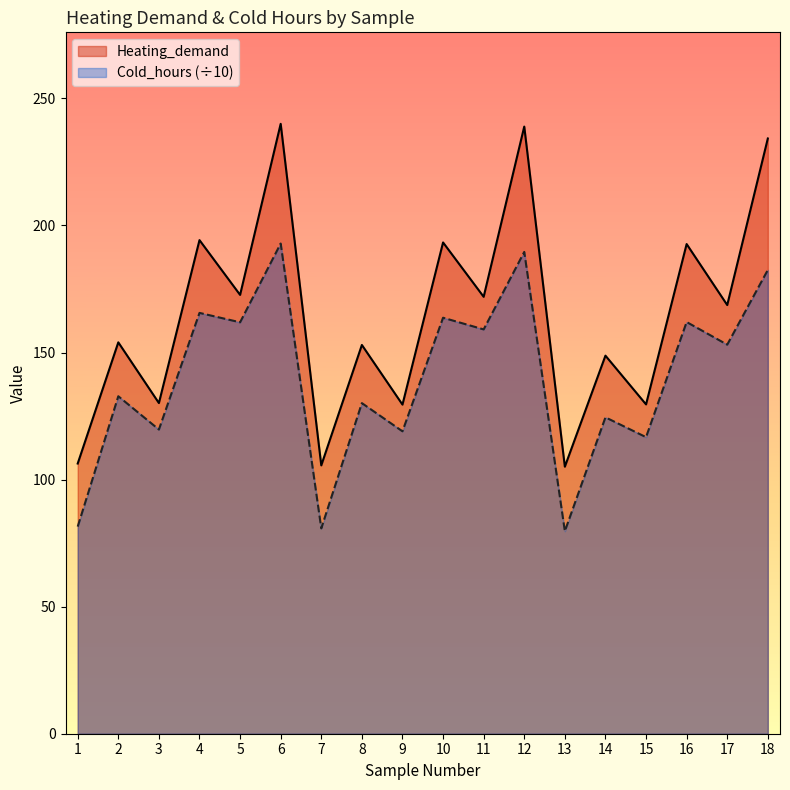

How many data points in Cold_hours are above 153?

9